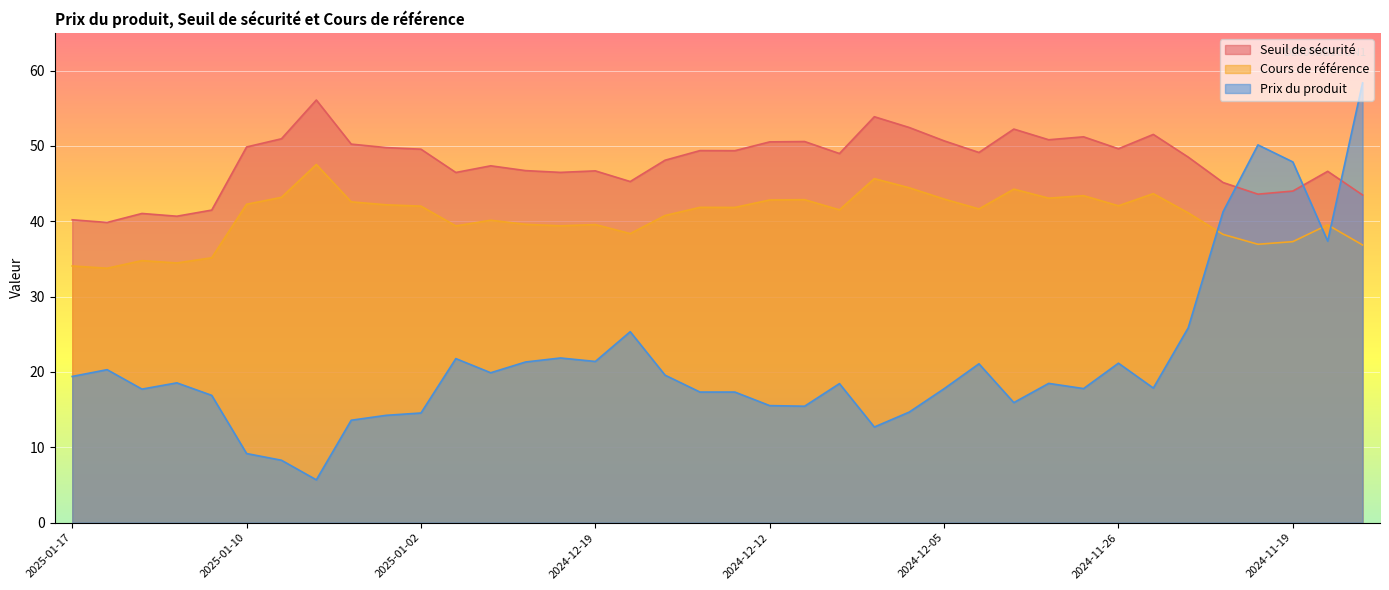

What is the value of the Cours de référence point at the 16th from the left?

39.6